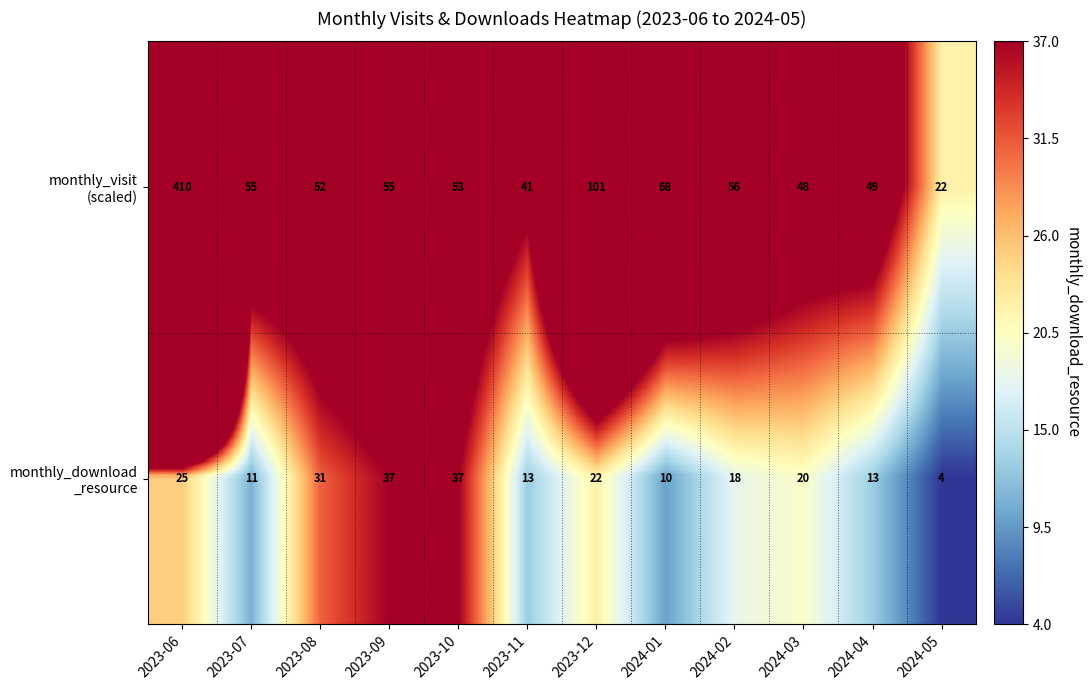

What is the spread (max minus min) of values at 2024-01?

58